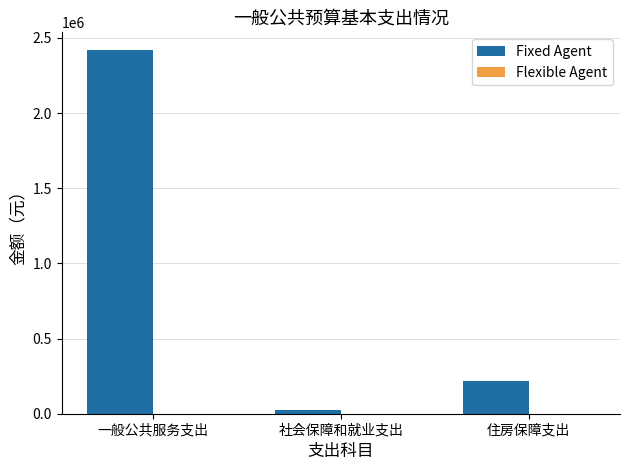

Which has a higher value, 社会保障和就业支出 or 住房保障支出?

住房保障支出